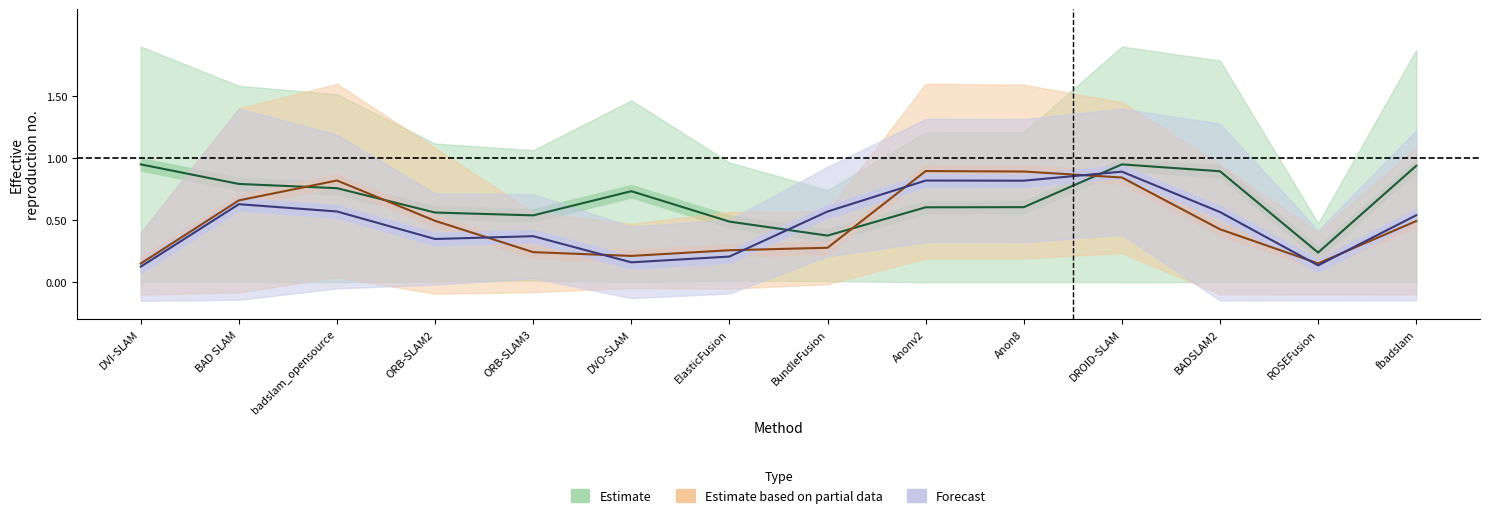

List the labels in order of Estimate value, largest first.

DVI-SLAM, DROID-SLAM, fbadslam, BADSLAM2, BAD SLAM, badslam_opensource, DVO-SLAM, Anon8, Anonv2, ORB-SLAM2, ORB-SLAM3, ElasticFusion, BundleFusion, ROSEFusion